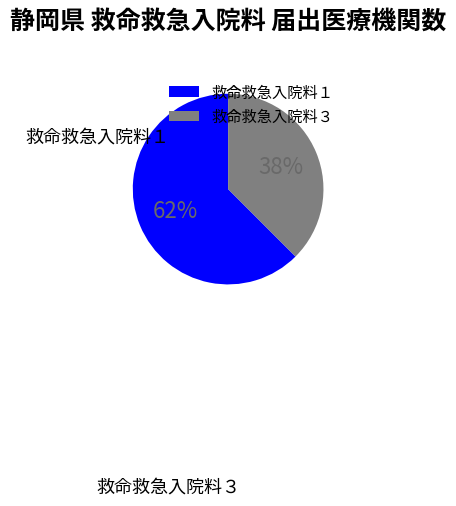

Is it true that 救命救急入院料３ is 38% of the pie?

True